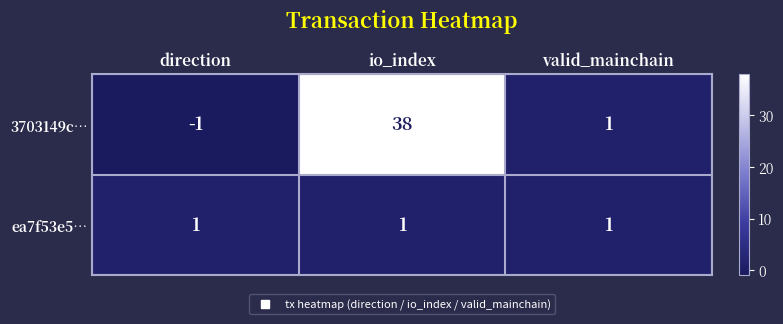

What is the difference between the maximum and minimum values in the 3703149c… series?

39